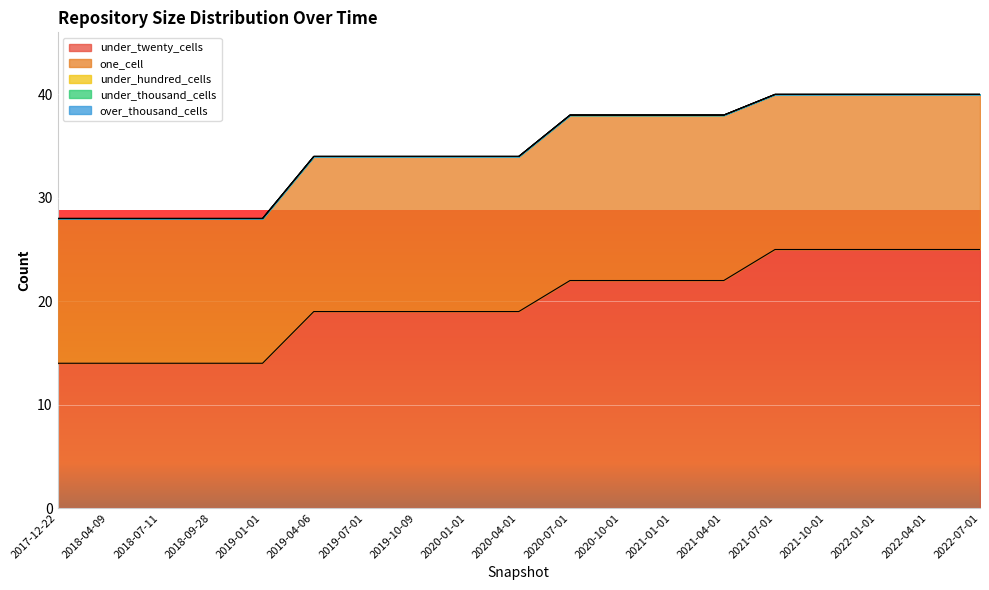

At which label is one_cell closest to 15?

2019-04-06